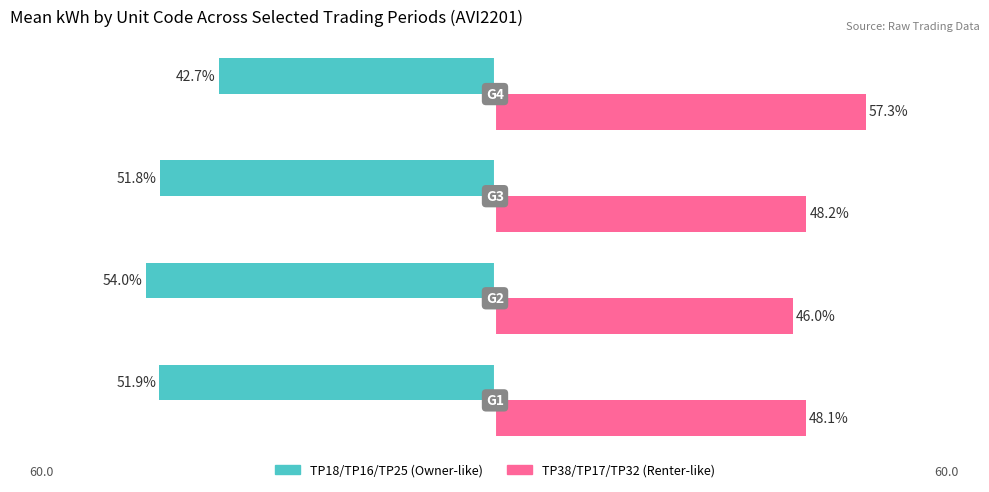

Reading left to right, what are all the values shown in this chart?

TP18/TP16/TP25 (Owner-like): -51.9	-54.0	-51.8	-42.7
TP38/TP17/TP32 (Renter-like): 48.1	46.0	48.2	57.3